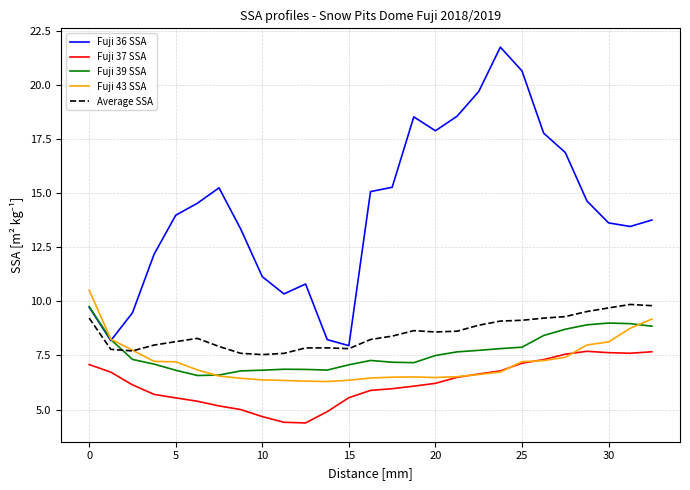

What is the minimum value shown in the chart?

4.4